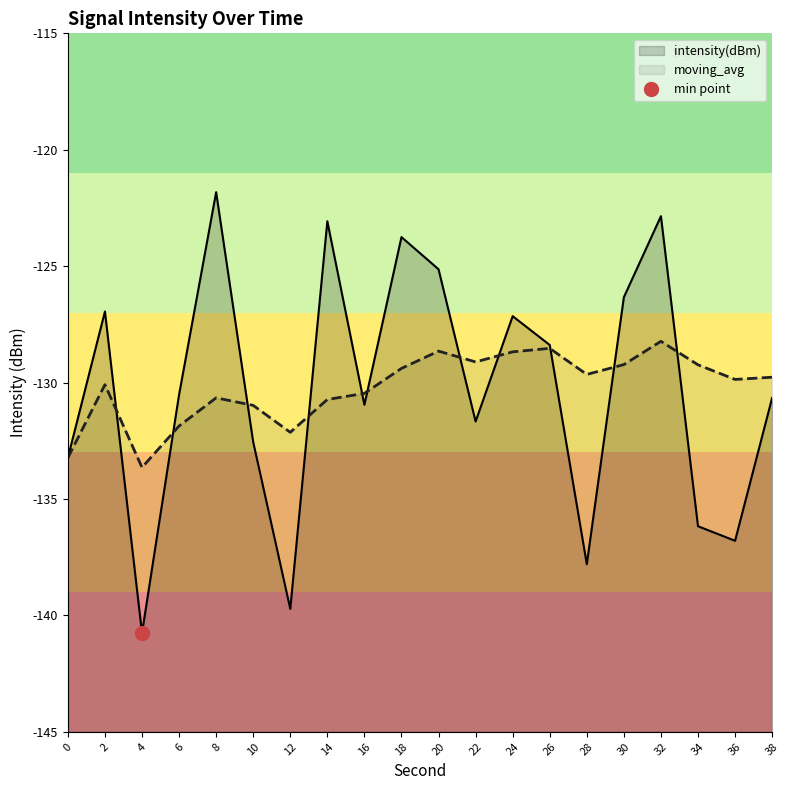

At which label does intensity(dBm) reach its peak?

8